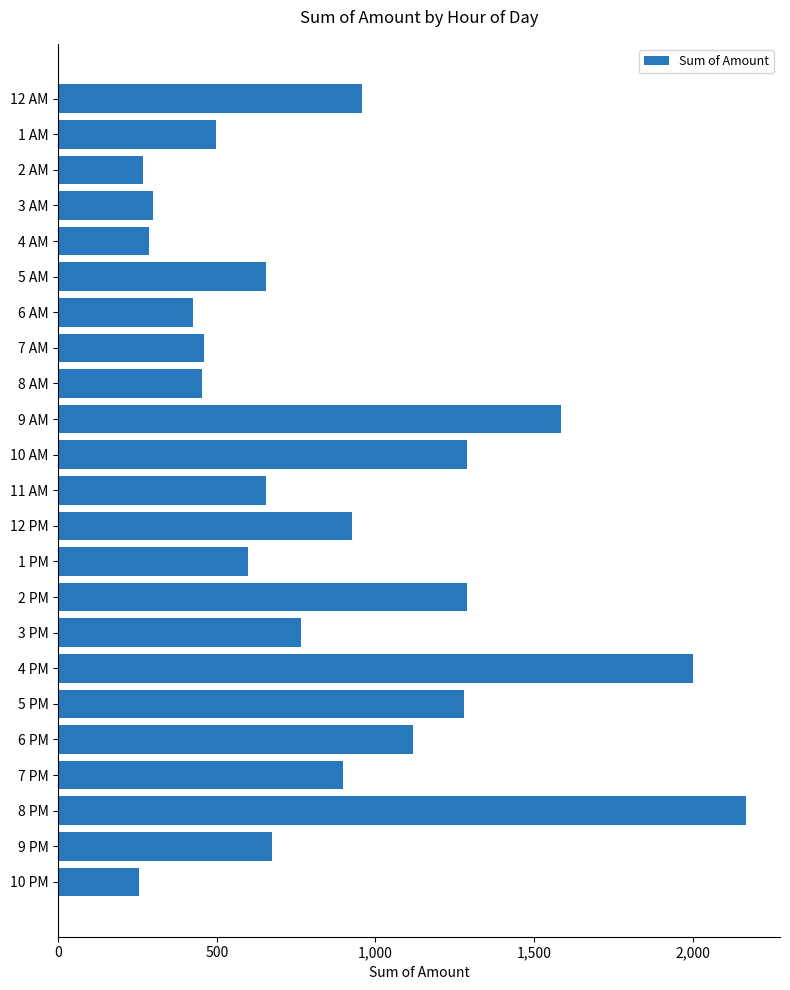

Is it true that the value at 12 PM is 623.1?

False